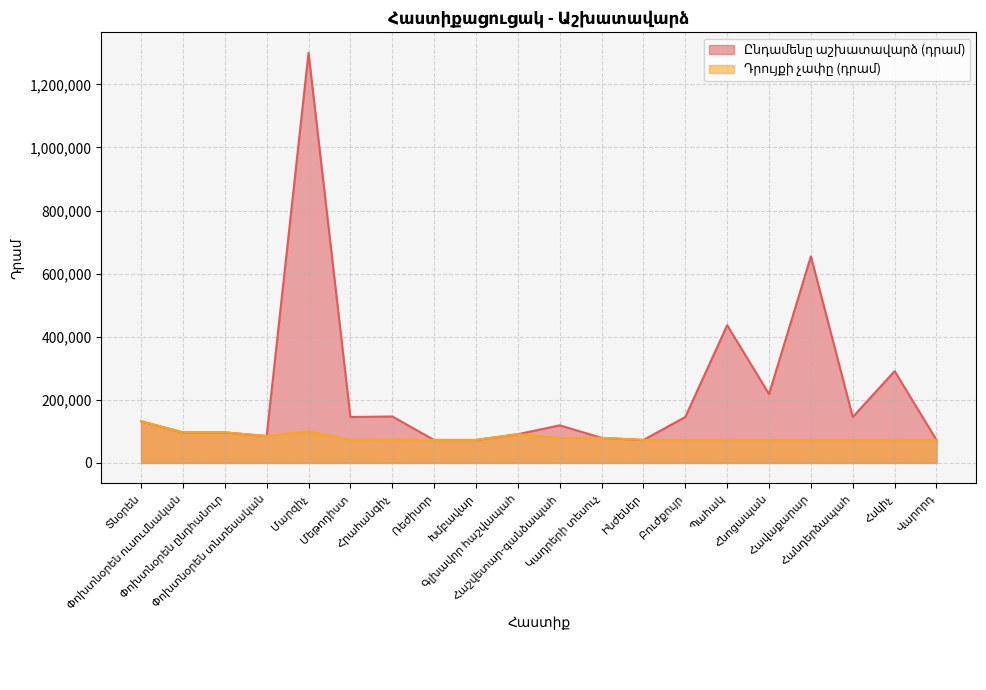

What is the difference between the Ընդամենը աշխատավարձ (դրամ) values at Մարզիչ and Փոխտնօրեն ուսումնական?

1203300